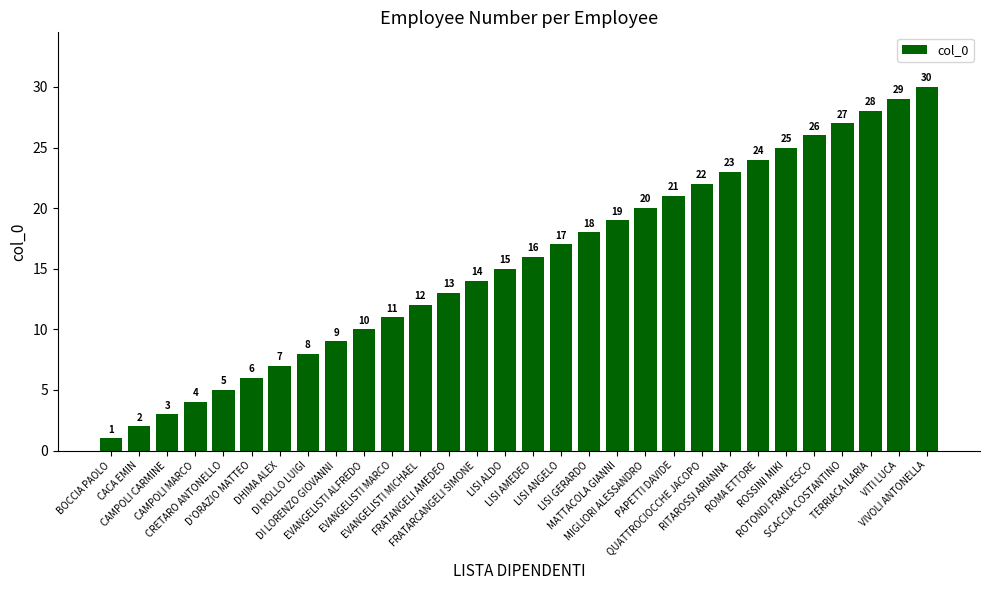

What is the minimum value shown in the chart?

1